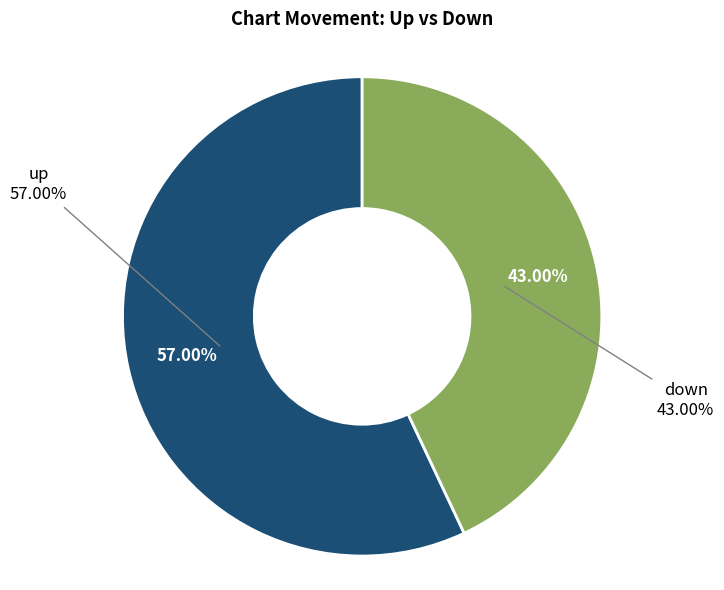

To the nearest percent, what is the combined percentage of up and down?

100%